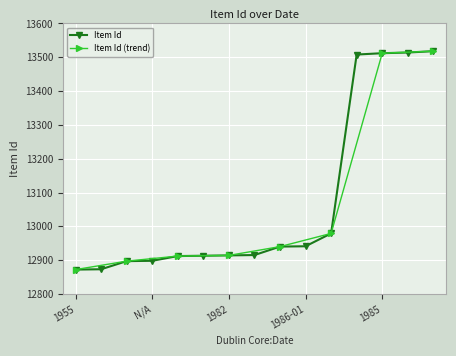

What is the value of the 13th point from the left?

13512